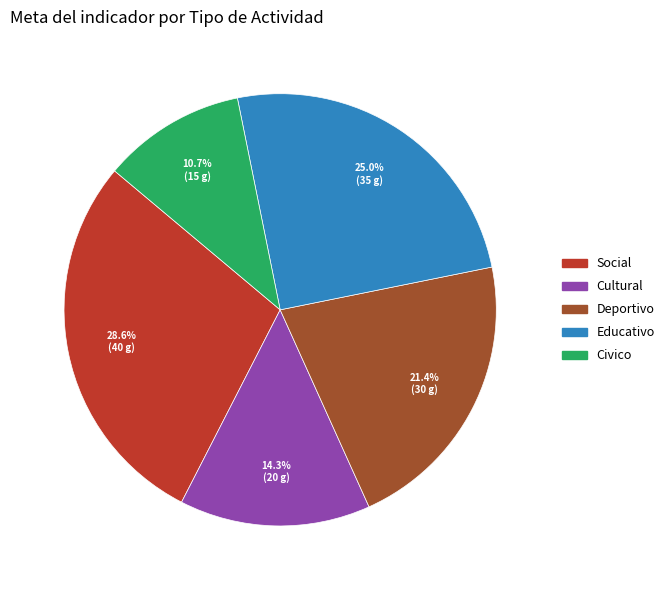

How many slices are in this pie chart?

5